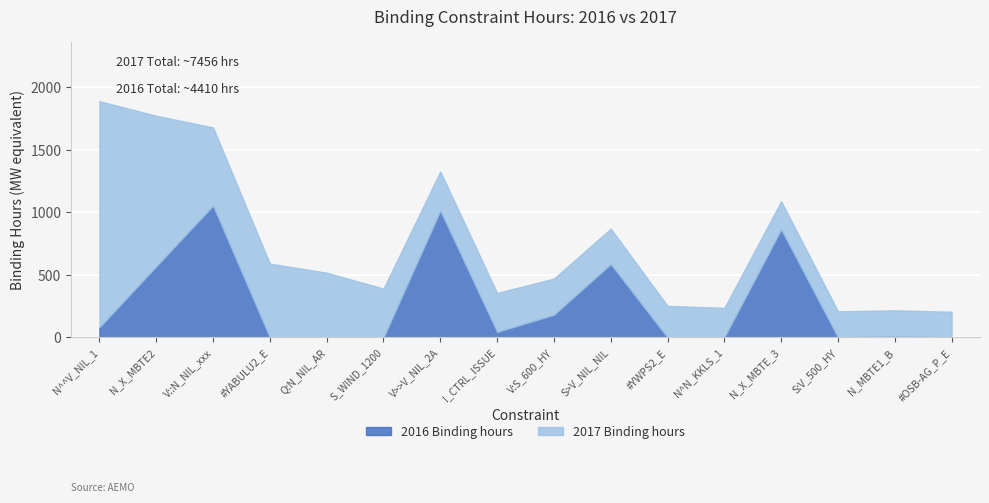

True or false: there are more than 1 points higher than both neighbors.

True